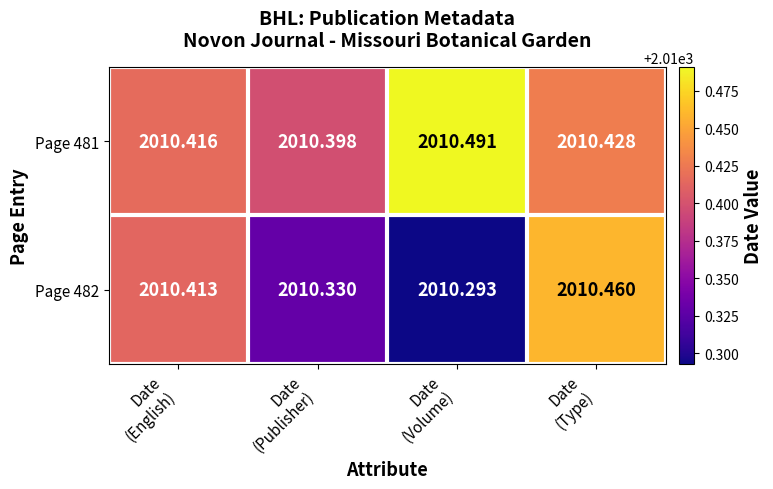

How many distinct data groups are displayed?

2